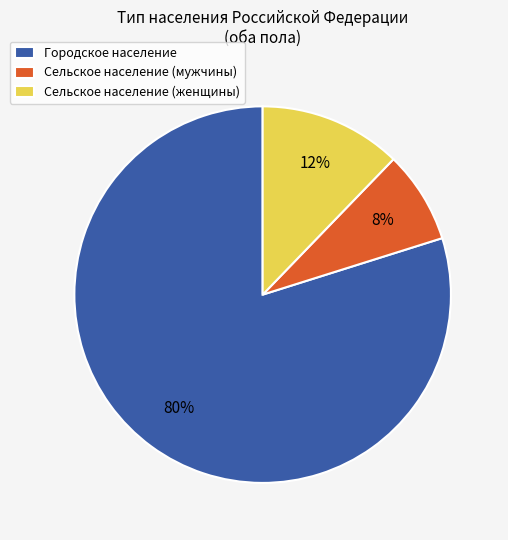

True or false: Городское население accounts for 27% of the total.

False